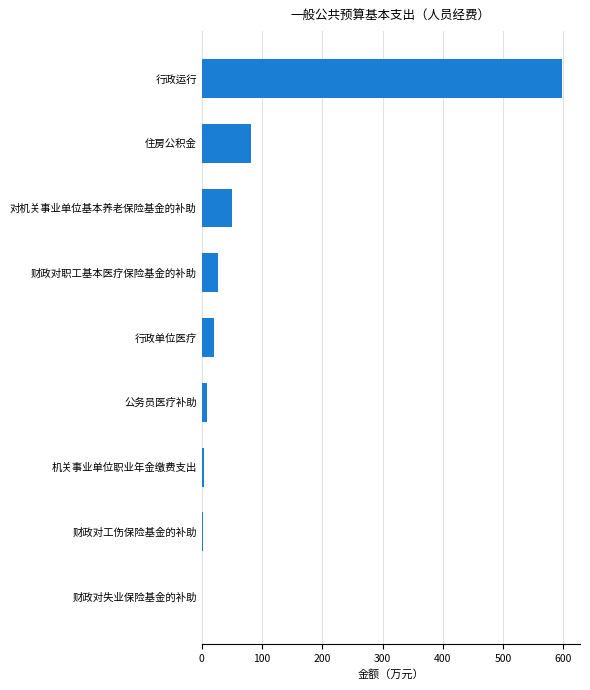

Which has a higher value, 财政对失业保险基金的补助 or 对机关事业单位基本养老保险基金的补助?

对机关事业单位基本养老保险基金的补助